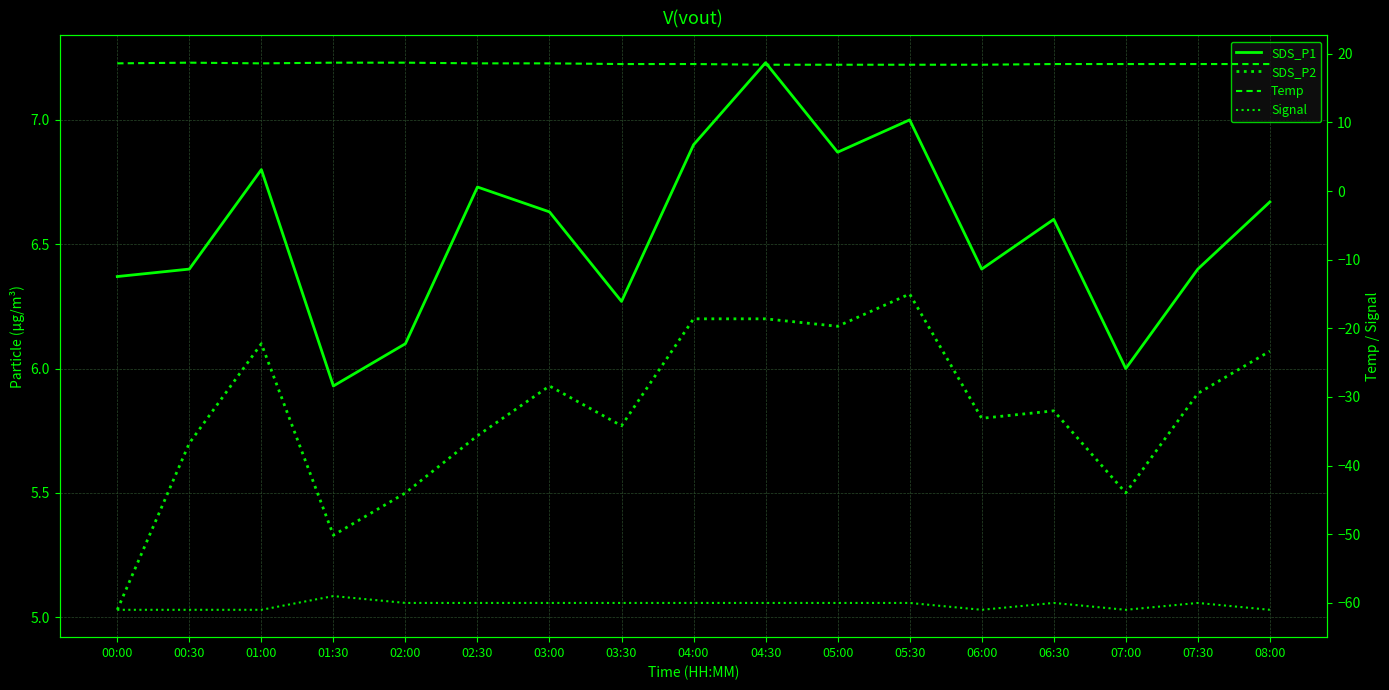

Count the number of data series in this chart.

4